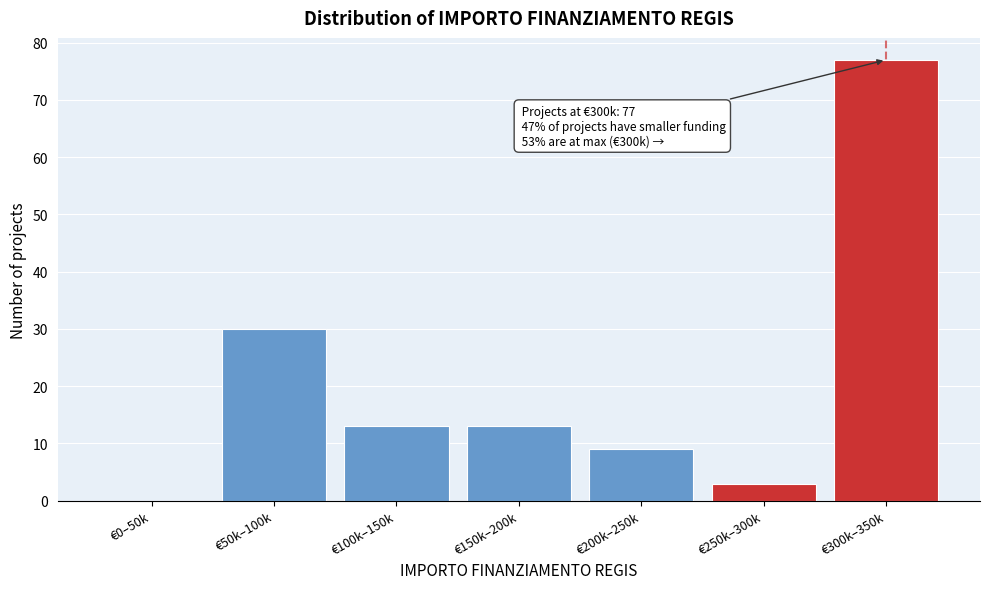

Reading right to left, what are all the values shown in this chart?

€300k–350k=77	€250k–300k=3	€200k–250k=9	€150k–200k=13	€100k–150k=13	€50k–100k=30	€0–50k=0